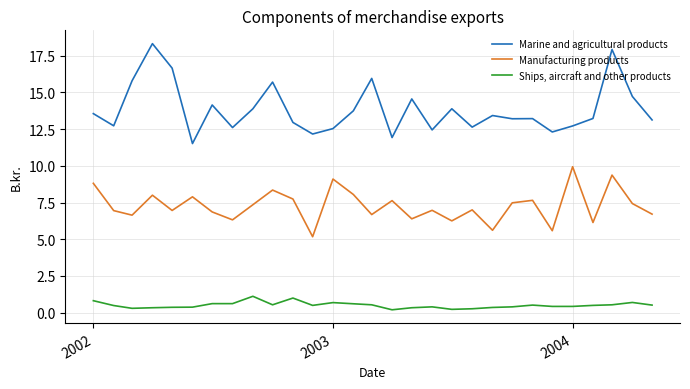

Which series has the widest spread of values?

Marine and agricultural products